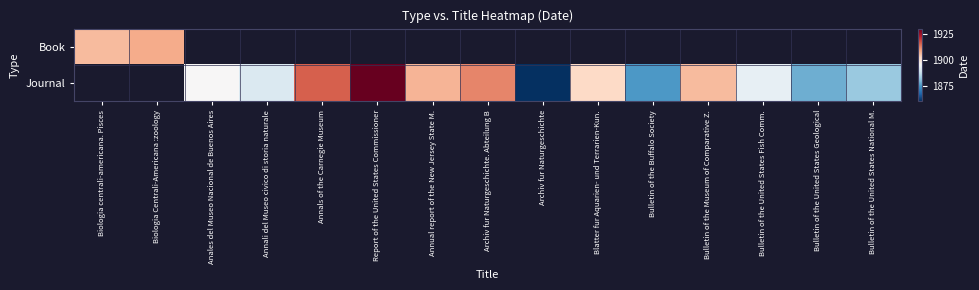

What is the maximum value shown in the chart?

1930.0